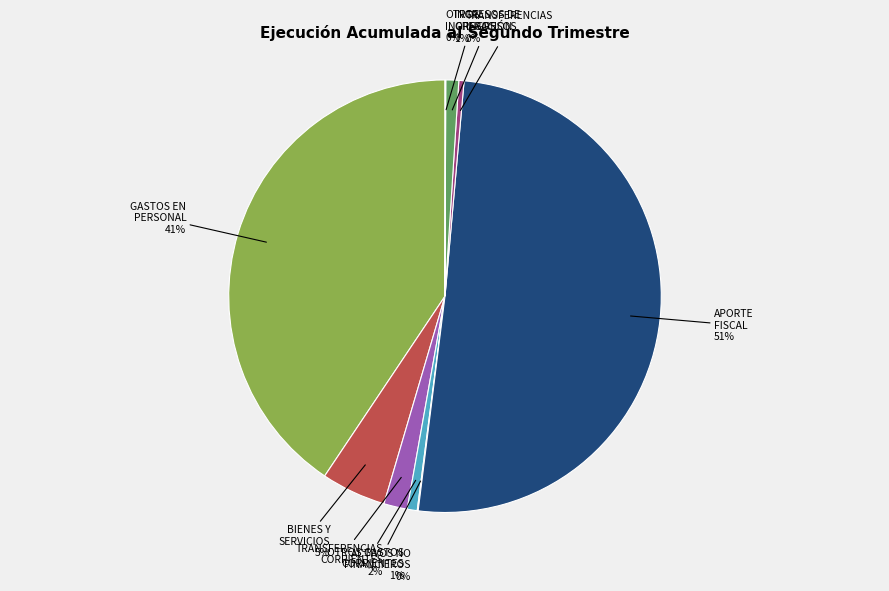

Which category accounts for the majority?

APORTE
FISCAL